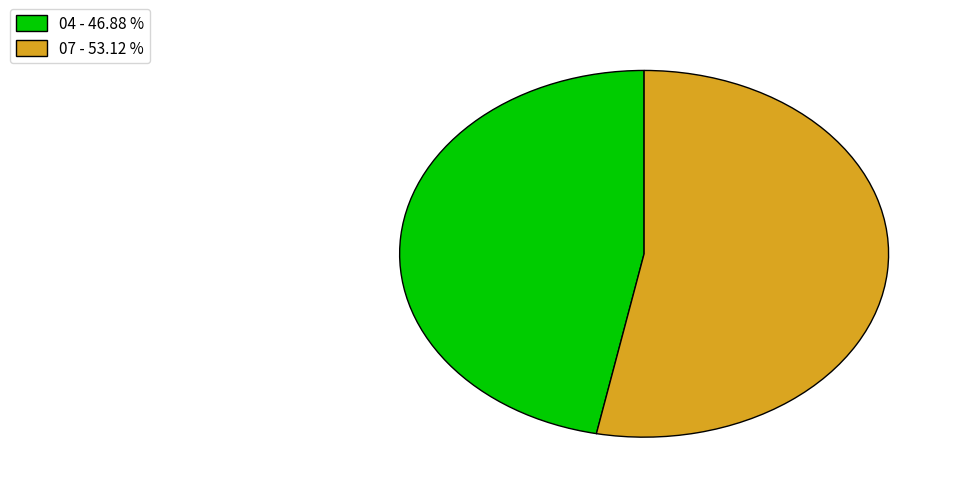

What is the majority slice?

07